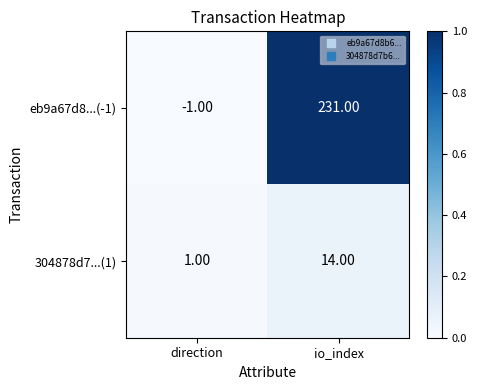

Which label corresponds to the smallest value in the chart?

direction